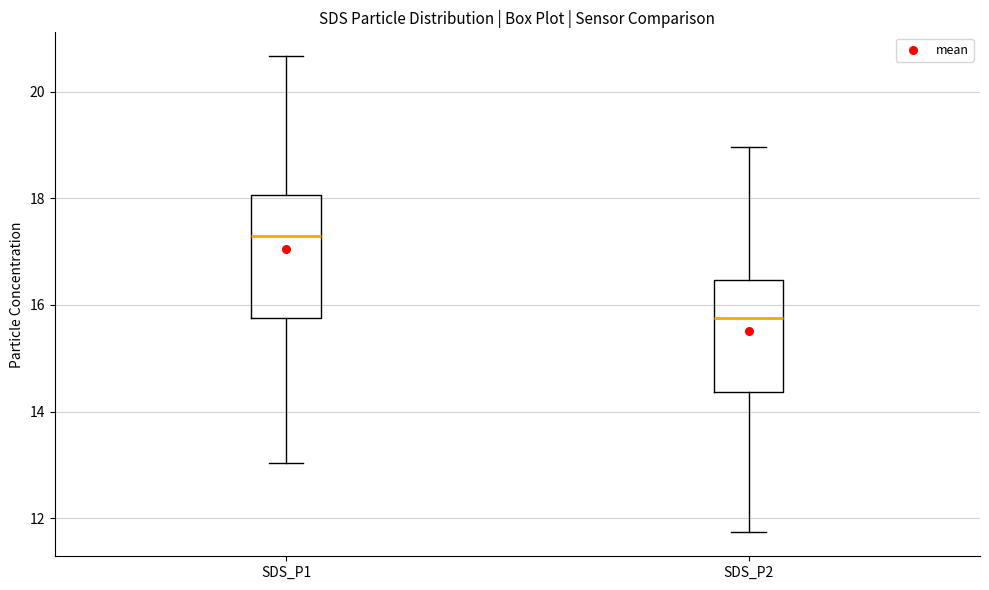

Which box has the lowest median line?

SDS_P2